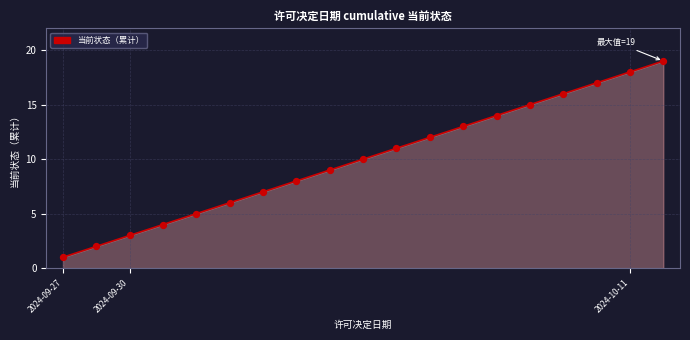

What is the difference between the maximum and minimum values?

18